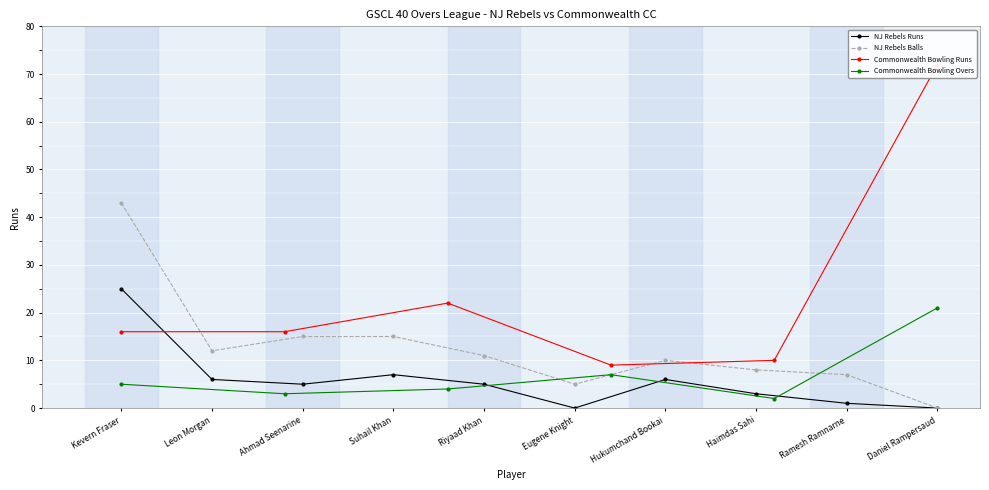

At which category does NJ Rebels Balls reach its first local valley?

Leon Morgan